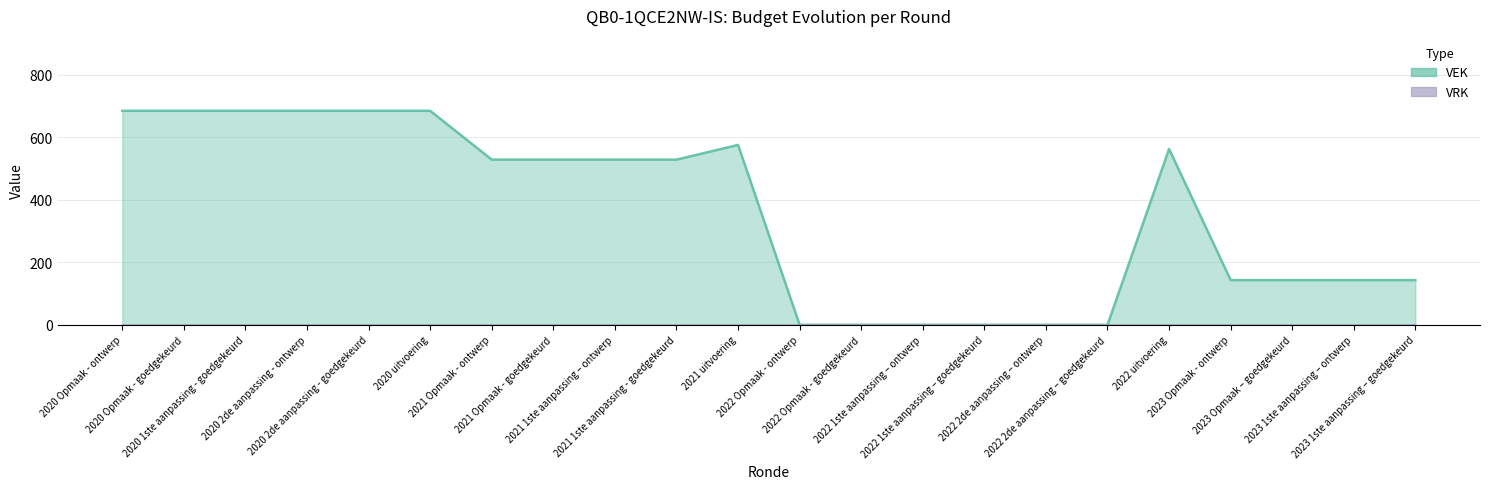

Rank the categories by value from highest to lowest.

2020 Opmaak - ontwerp, 2020 Opmaak - goedgekeurd, 2020 1ste aanpassing - goedgekeurd, 2020 2de aanpassing - ontwerp, 2020 2de aanpassing - goedgekeurd, 2020 uitvoering, 2021 uitvoering, 2022 uitvoering, 2021 Opmaak - ontwerp, 2021 Opmaak - goedgekeurd, 2021 1ste aanpassing – ontwerp, 2021 1ste aanpassing - goedgekeurd, 2023 Opmaak - ontwerp, 2023 Opmaak – goedgekeurd, 2023 1ste aanpassing – ontwerp, 2023 1ste aanpassing – goedgekeurd, 2022 Opmaak - ontwerp, 2022 Opmaak - goedgekeurd, 2022 1ste aanpassing – ontwerp, 2022 1ste aanpassing – goedgekeurd, 2022 2de aanpassing – ontwerp, 2022 2de aanpassing – goedgekeurd